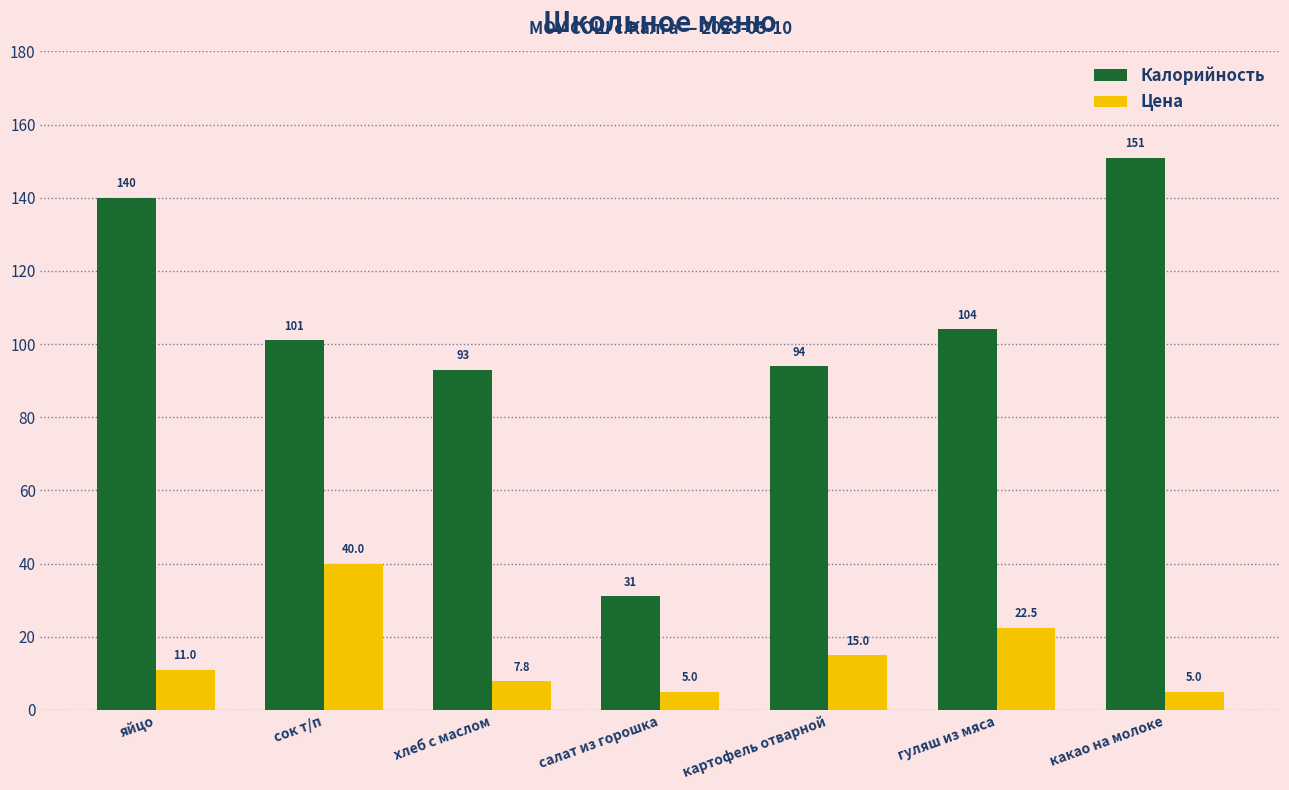

Does the chart contain stacked bars?

No